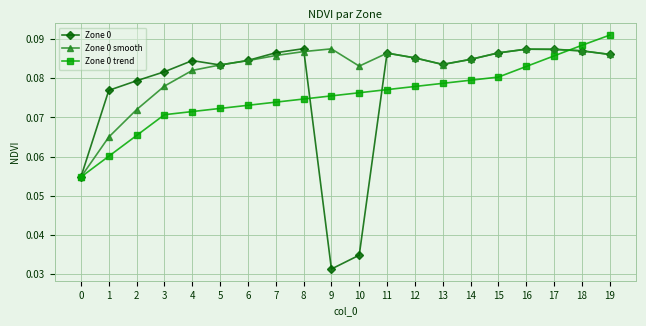

At how many categories does at least one series exceed 0?

20